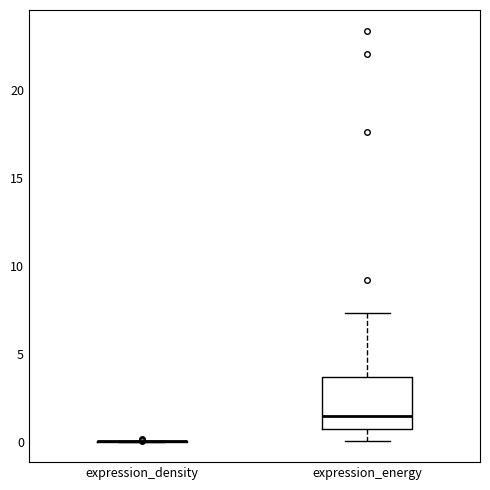

Reading left to right, transcribe this box plot: for each box, give where its median line is, the range the box spans, and where its two whiskers end, as read against the y-axis. The values are not printed on the chart, so give them approximately, as read against the axis.

expression_density: box collapsed to a line at 0.0, whiskers 0.0 to 0.0
expression_energy: median 1.5, box 0.5 to 3.5, whiskers 0.0 to 7.5